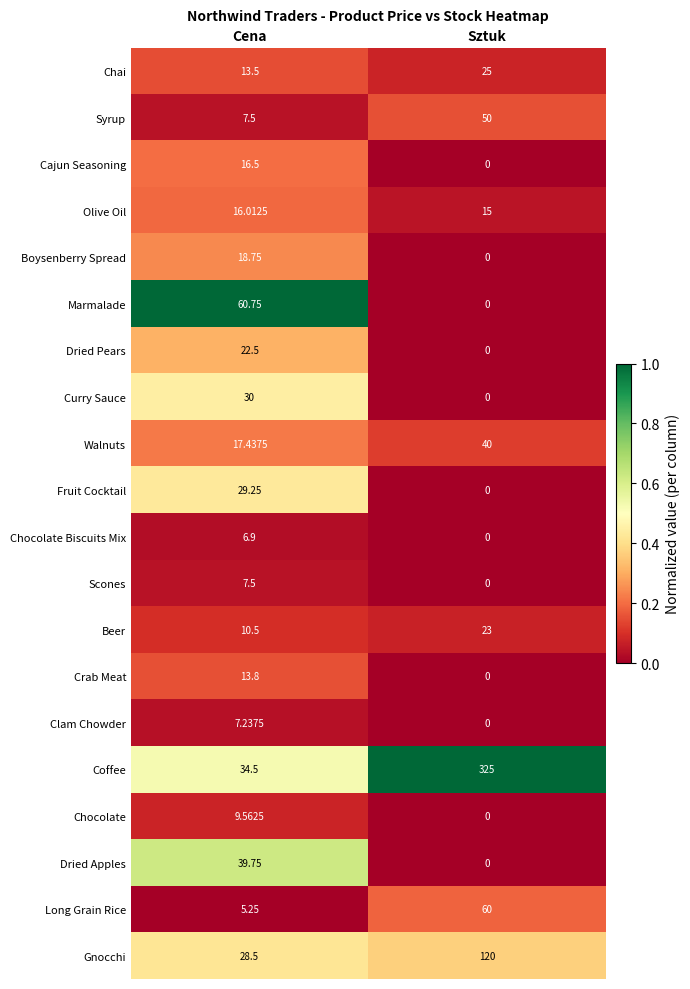

Count the number of data series in this chart.

20